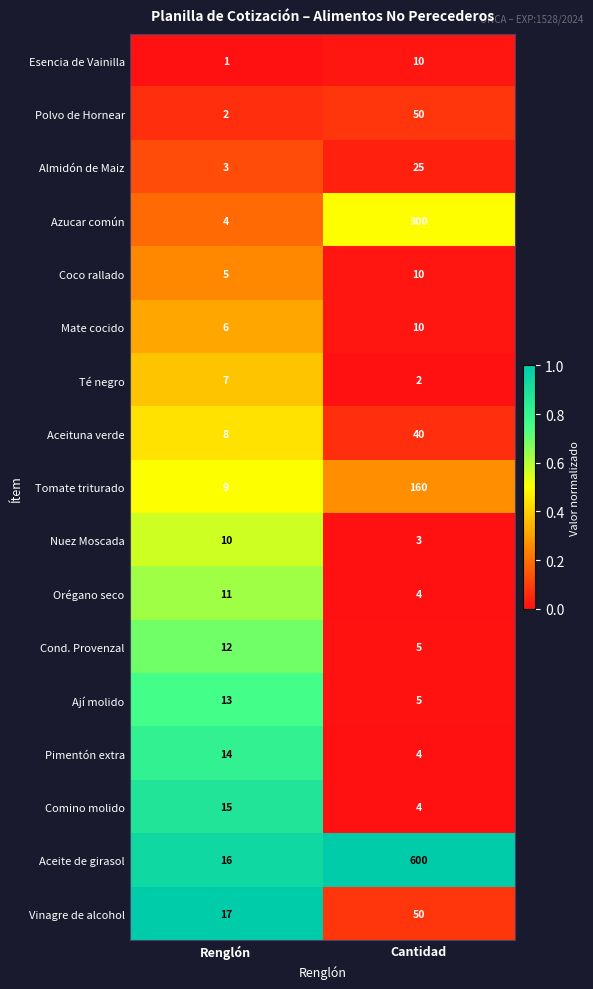

At which category is the sum across all series the highest?

Cantidad